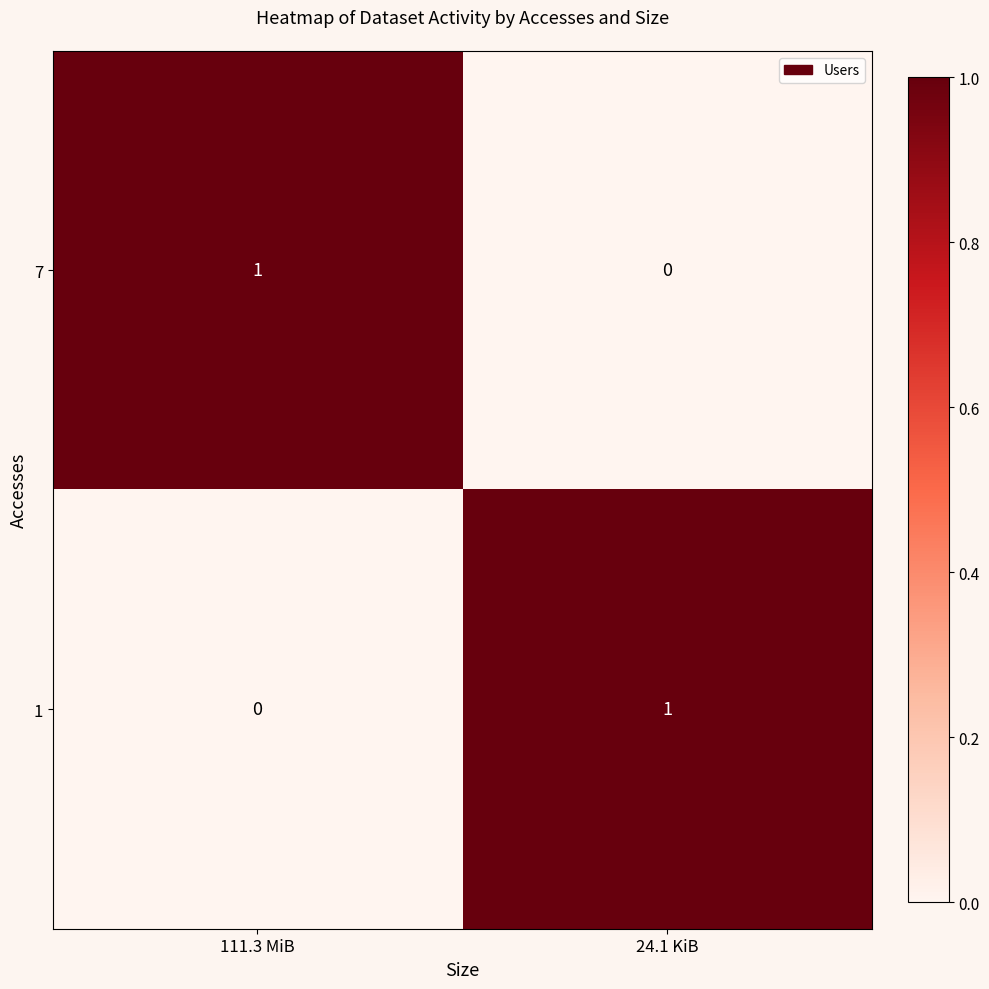

Rank the series at 24.1 KiB from highest to lowest value.

1, 7